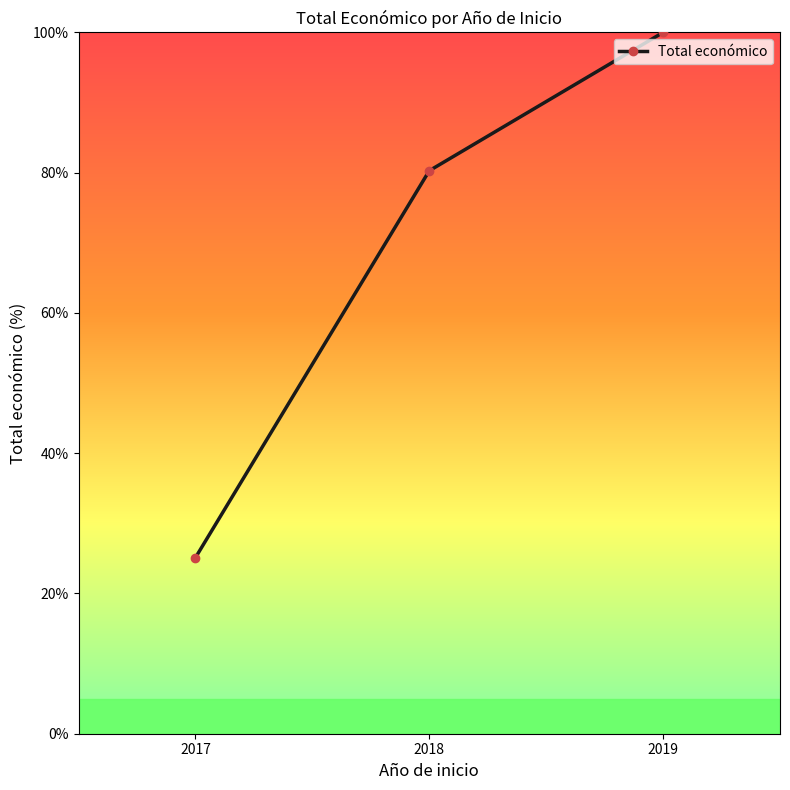

What is the greatest value displayed?

100.0